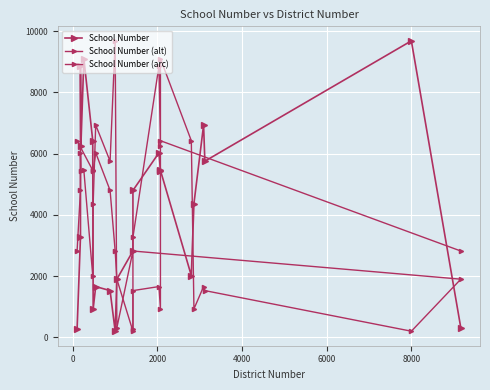

Reading left to right, what are all the values shown in this chart?

203	270	312	930	1528	1660	1901	2018	2820	3272	4369	4798	5446	5452	5752	6026	6241	6420	6933	8858	9100	9679